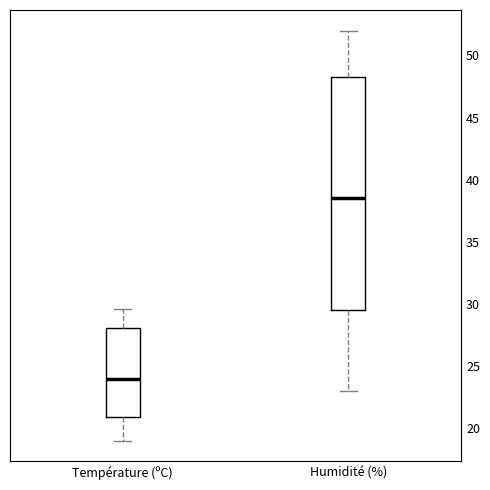

Comparing the boxes themselves (not the whiskers), which one is the tallest?

Humidité (%)